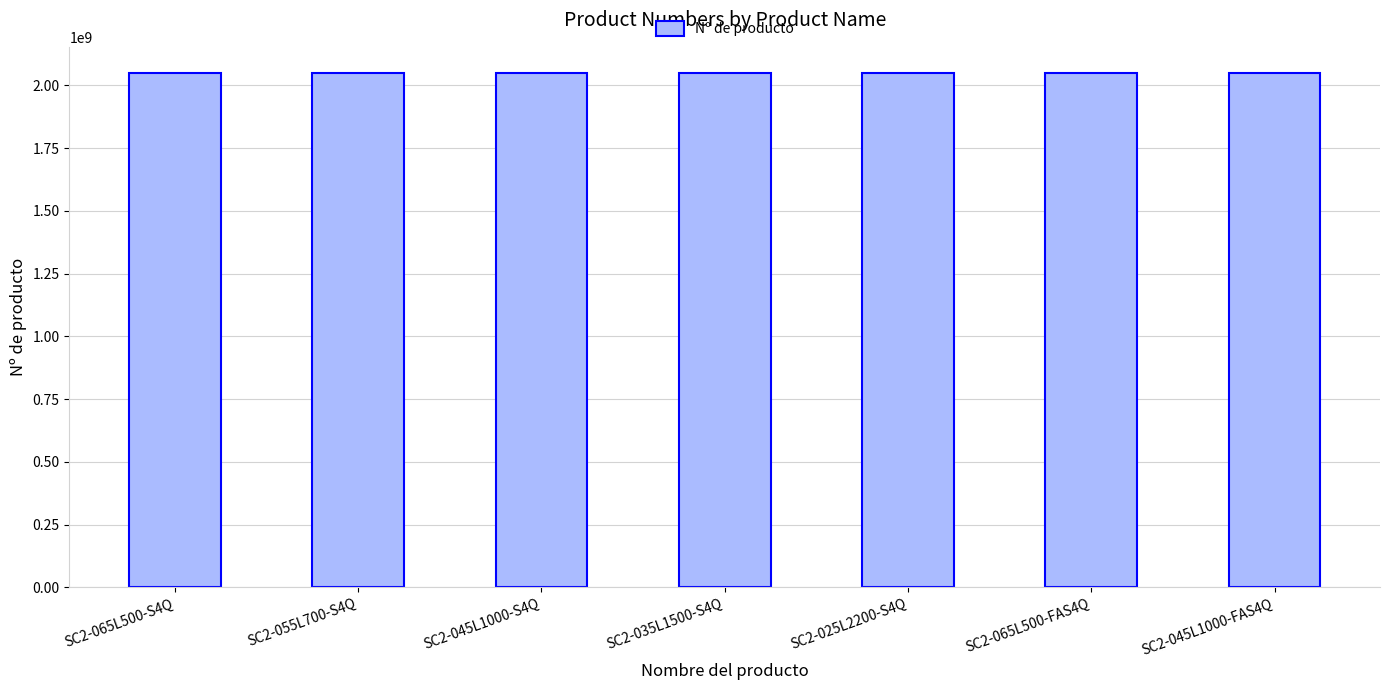

How many series are shown in this chart?

1